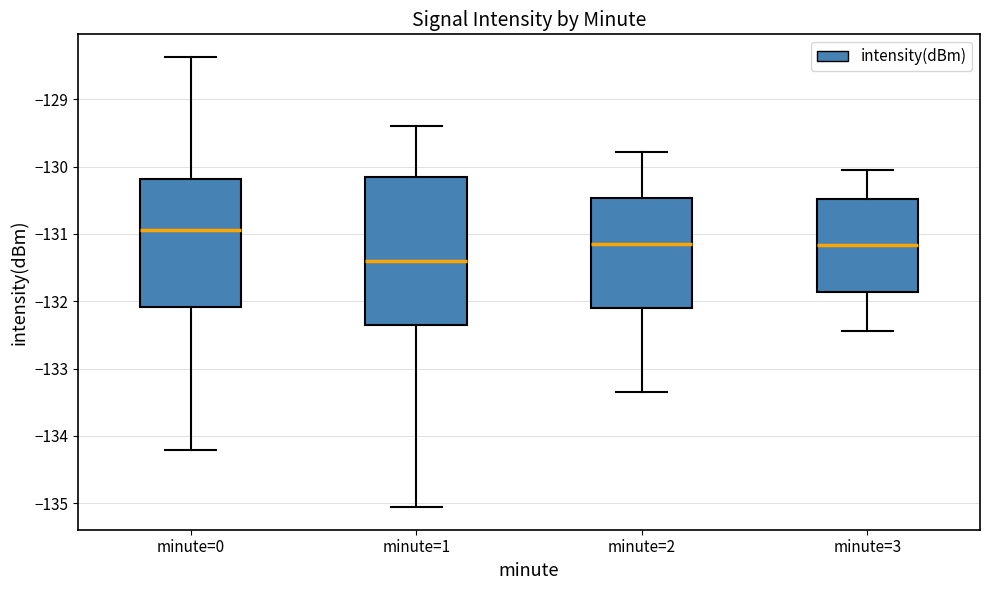

Reading left to right, read every box against the y-axis: the position of its median line, the range the box covers, and the ends of its whiskers. The values are not printed on the chart, so give them approximately, as read against the axis.

minute=0: median -130.9, box -132.1 to -130.2, whiskers -134.2 to -128.4
minute=1: median -131.4, box -132.3 to -130.2, whiskers -135.1 to -129.4
minute=2: median -131.2, box -132.1 to -130.5, whiskers -133.3 to -129.8
minute=3: median -131.2, box -131.9 to -130.5, whiskers -132.4 to -130.0